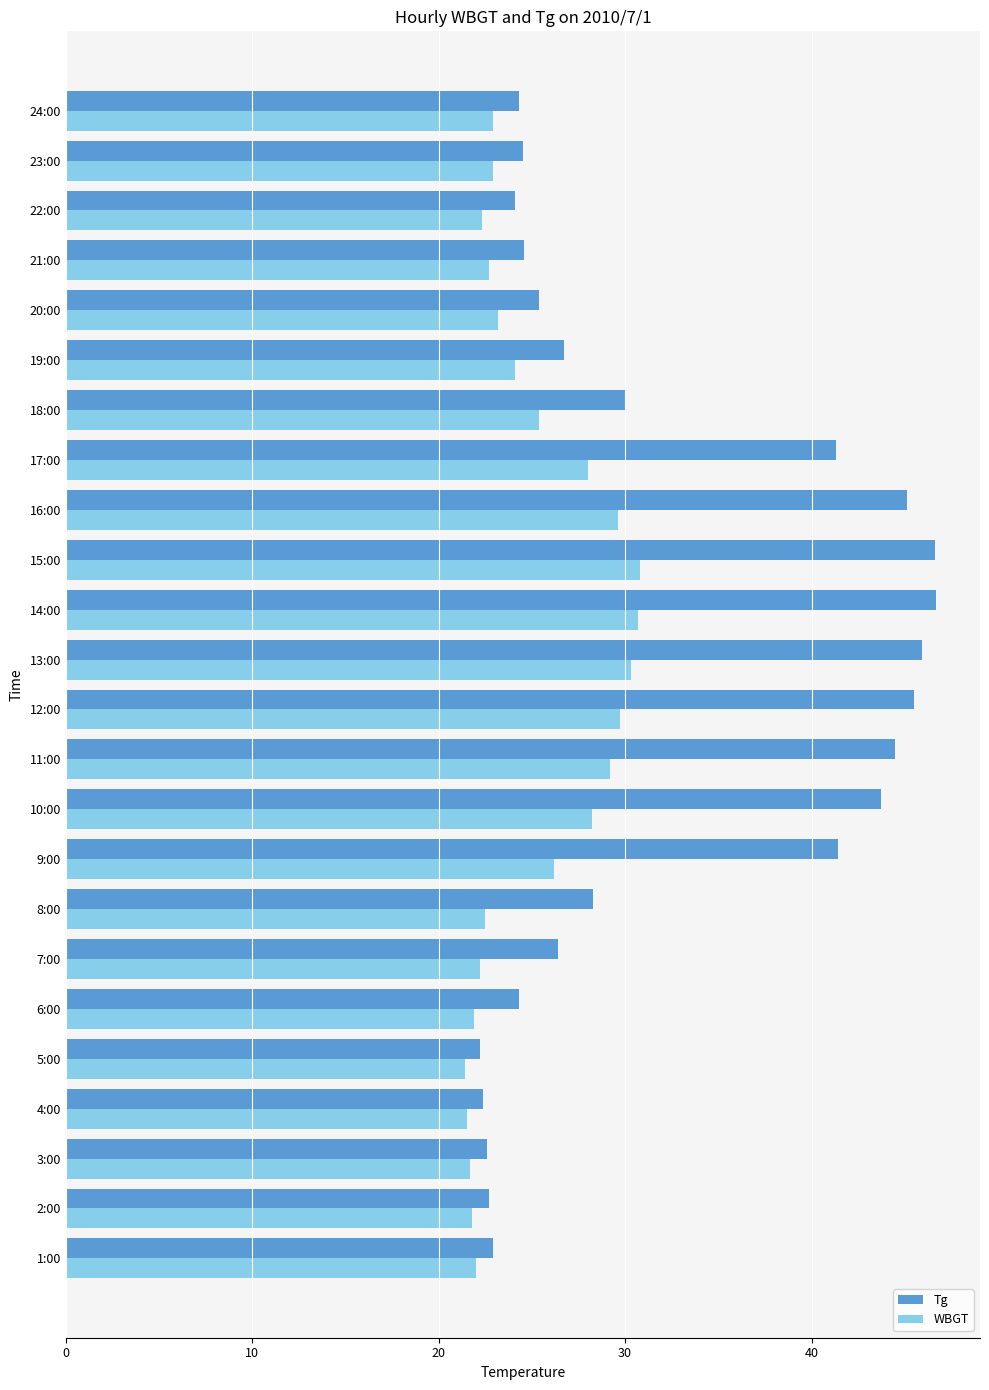

The Tg series shows 17.0 at 23:00. True or false?

False